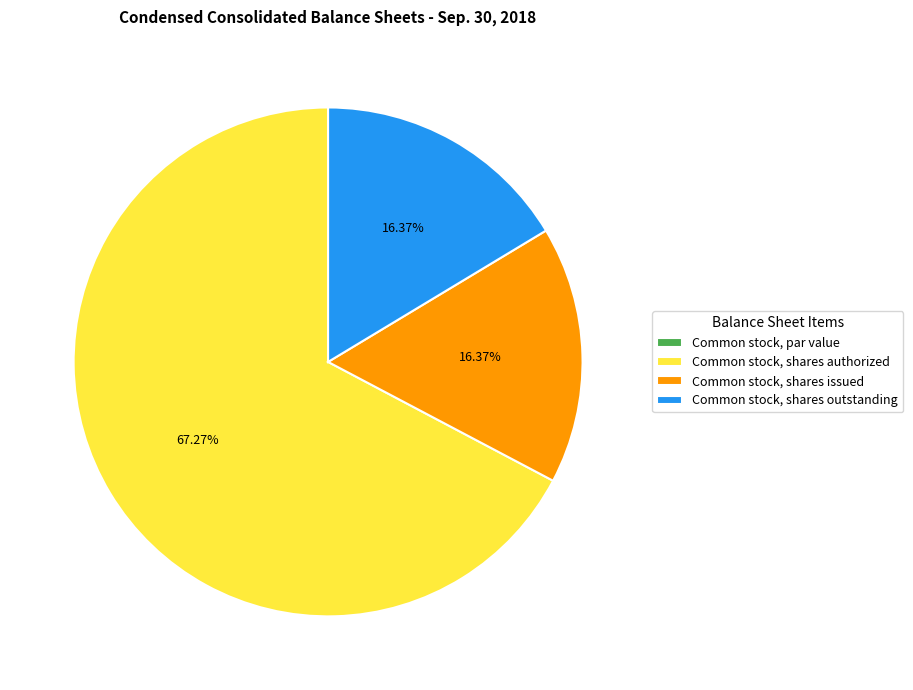

Is the sum of Common stock, shares authorized and Common stock, shares issued greater than half?

Yes